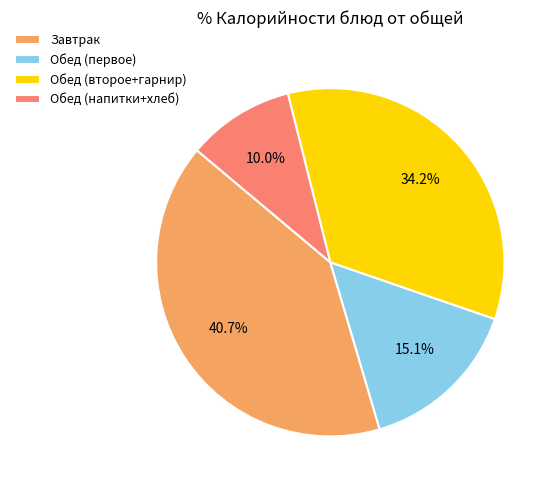

Which slice is the smallest?

Обед (напитки+хлеб)